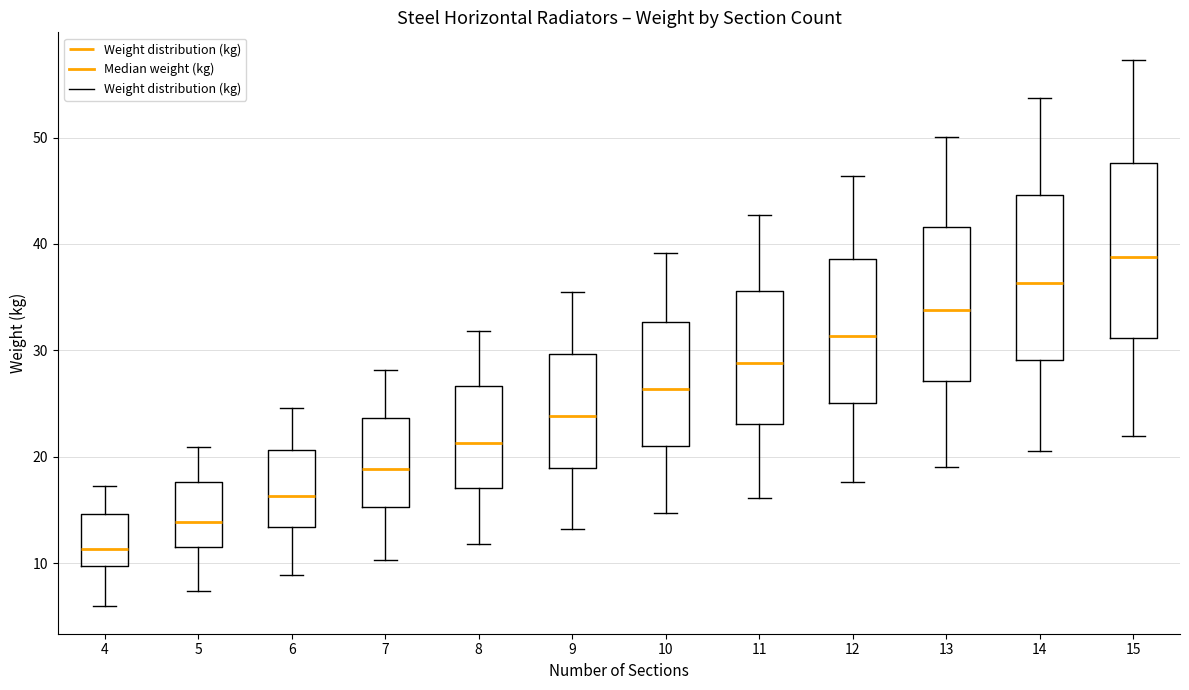

Which box's median line is the highest?

15